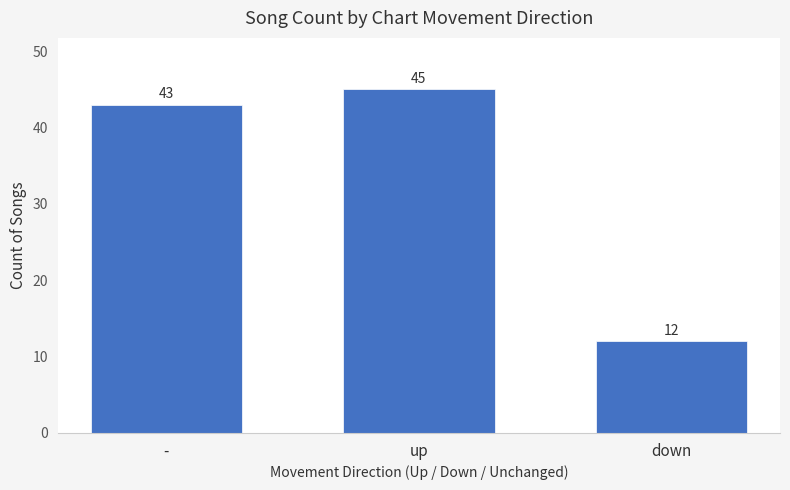

What is the ratio of the value at - to the value at down?

3.6